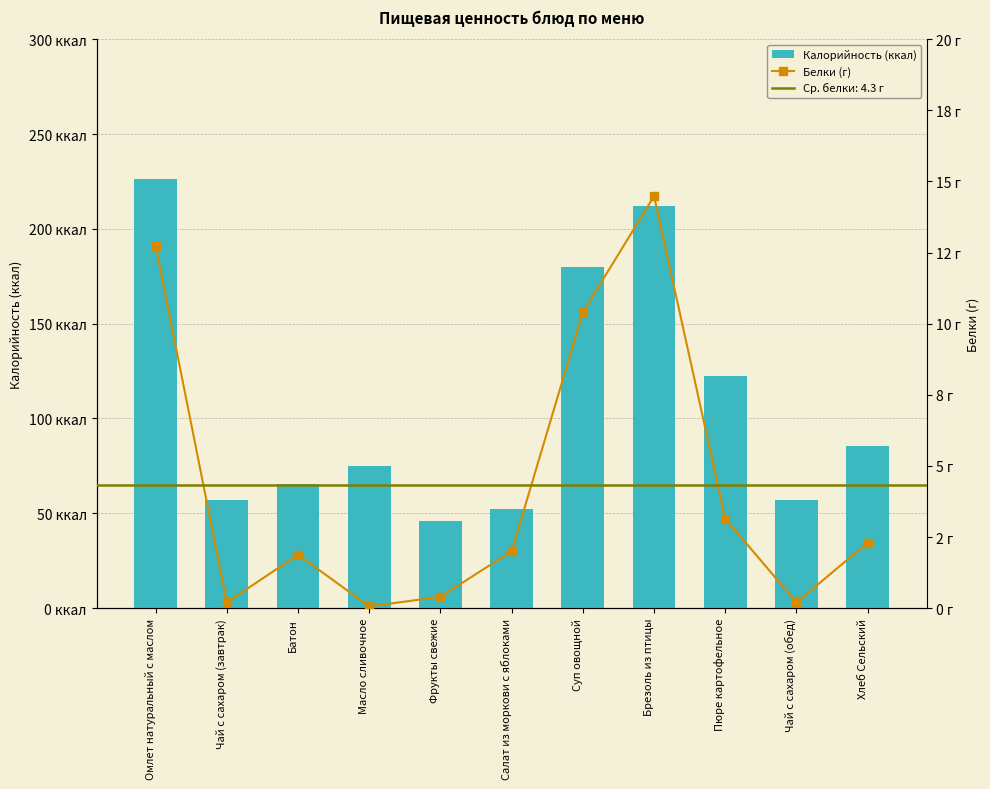

Reading left to right, transcribe all the data shown in this chart.

Калорийность (ккал): 226.2	56.8	65.5	75.0	46.0	52.4	179.8	212.1	122.5	56.8	85.6
Белки (г): 12.7	0.2	1.9	0.1	0.4	2.0	10.4	14.5	3.1	0.2	2.3